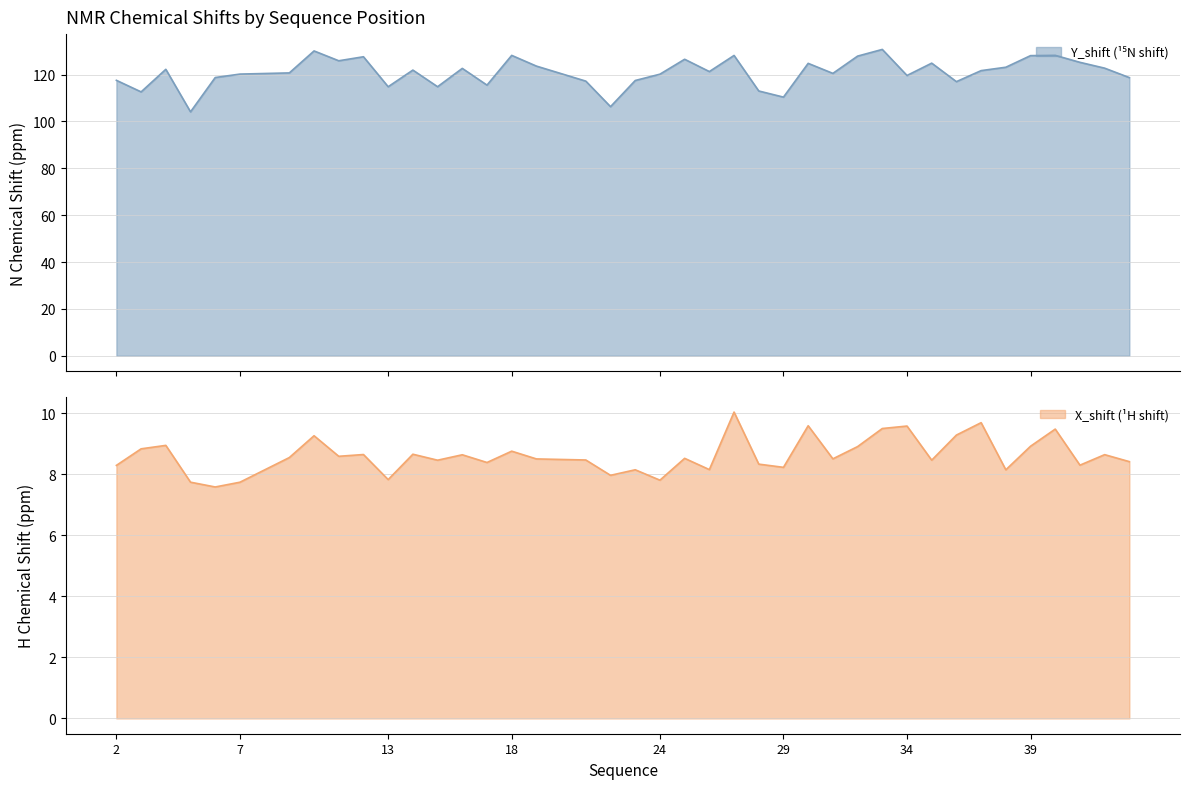

How many lines are shown in the chart?

2